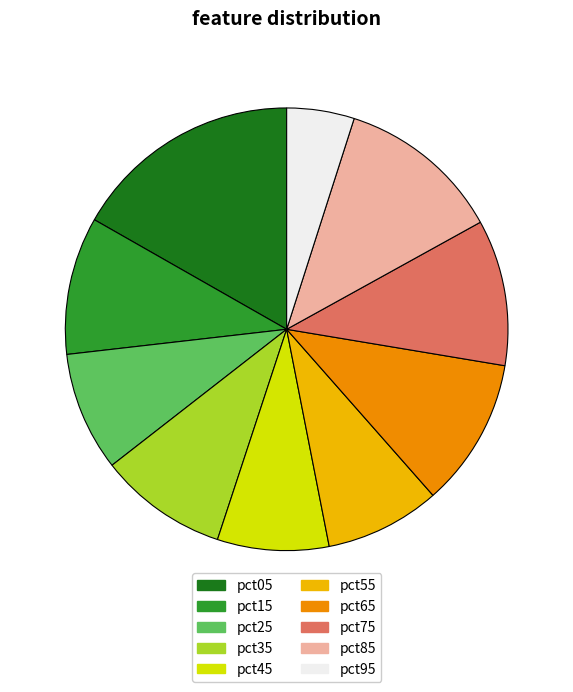

True or false: pct15 accounts for 5% of the total.

False